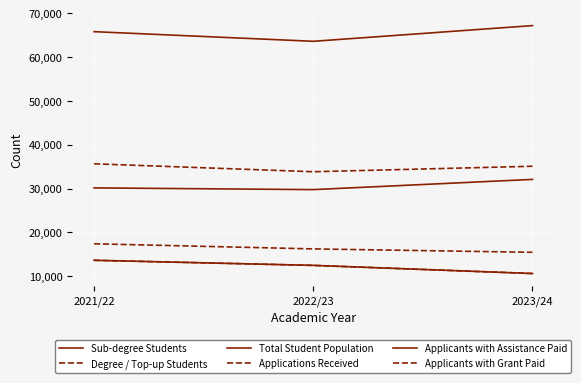

Rank the series at 2023/24 from lowest to highest value.

Applicants with Assistance Paid, Applicants with Grant Paid, Applications Received, Sub-degree Students, Degree / Top-up Students, Total Student Population